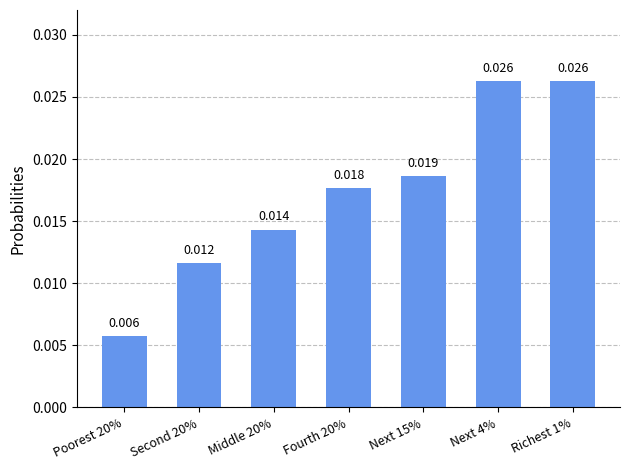

How many bars are there in total?

7